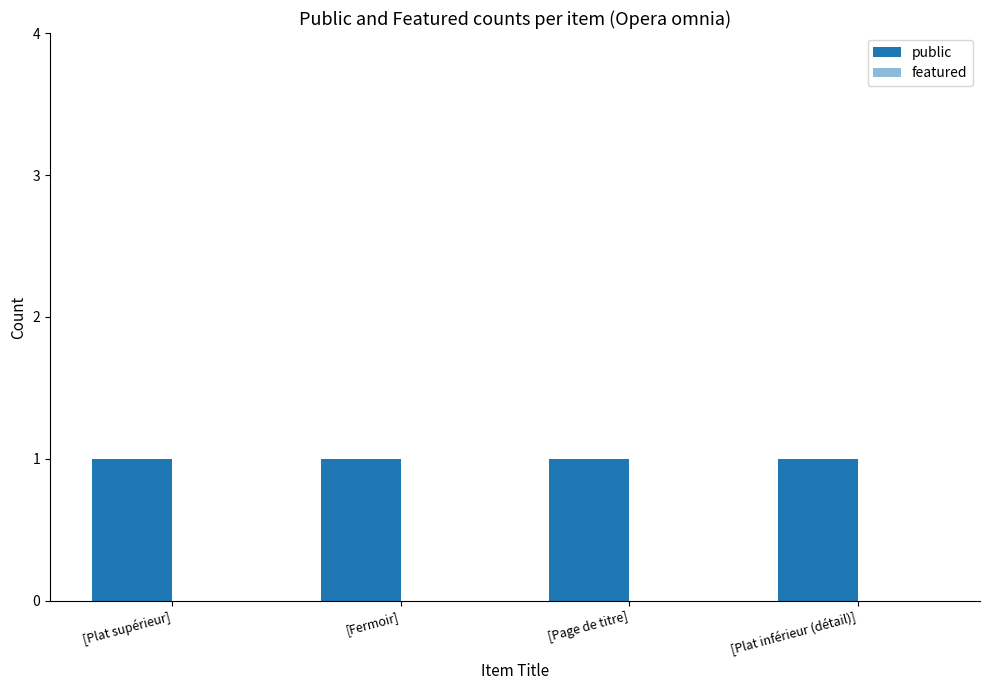

The public series shows 1 at [Plat inférieur (détail)]. True or false?

True